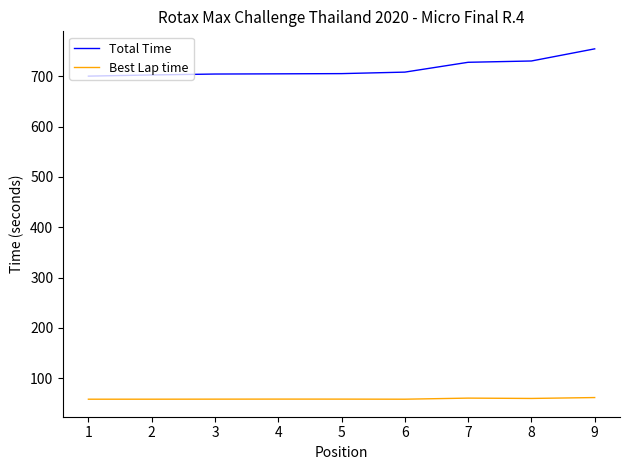

What is the spread (max minus min) of values at 7?

667.9